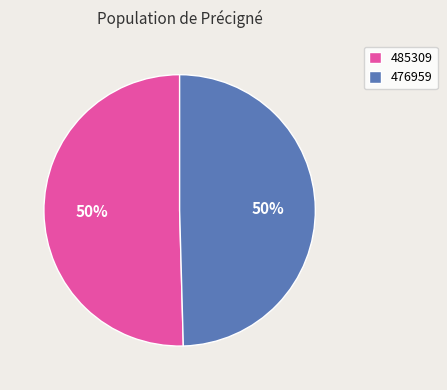

Between 485309 and 476959, which is larger?

485309